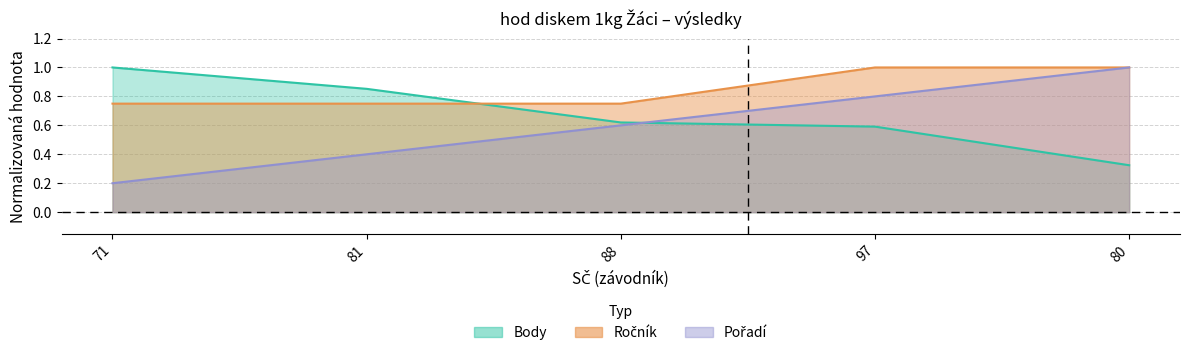

What is the difference between the Body values at 80 and 81?

0.5